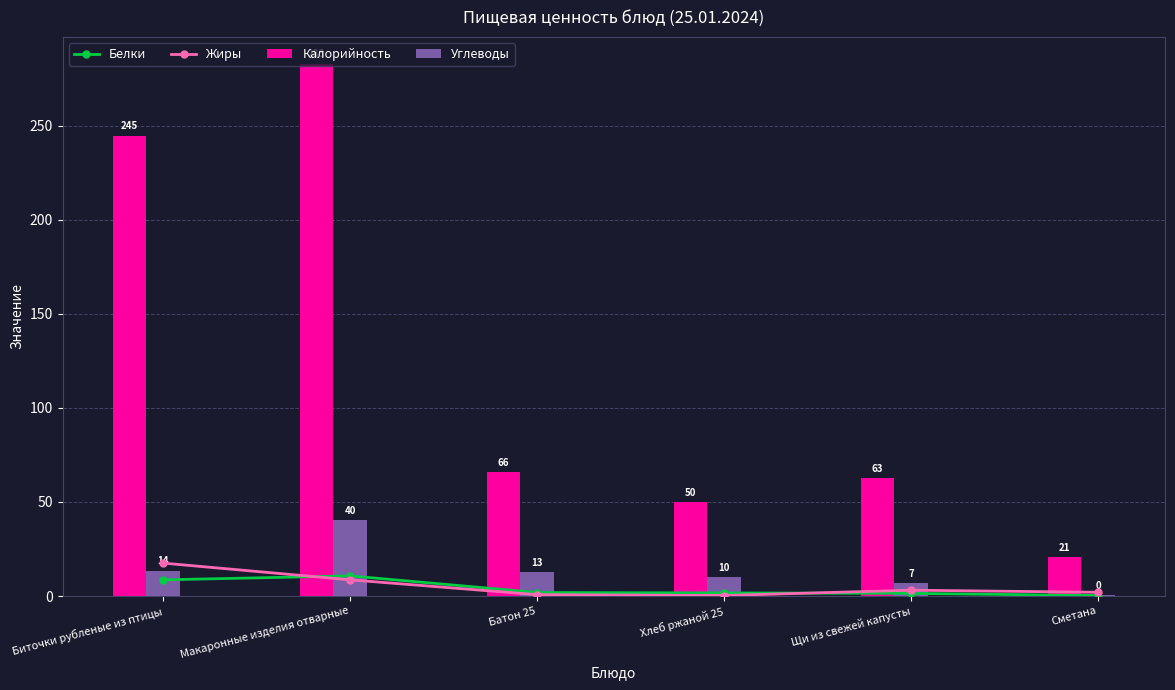

What position from the left is Сметана?

6